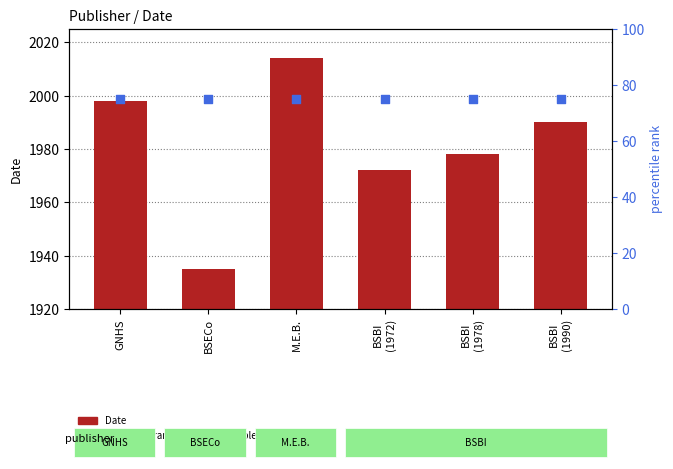

Which series reaches the minimum Y coordinate?

percentile rank within the sample